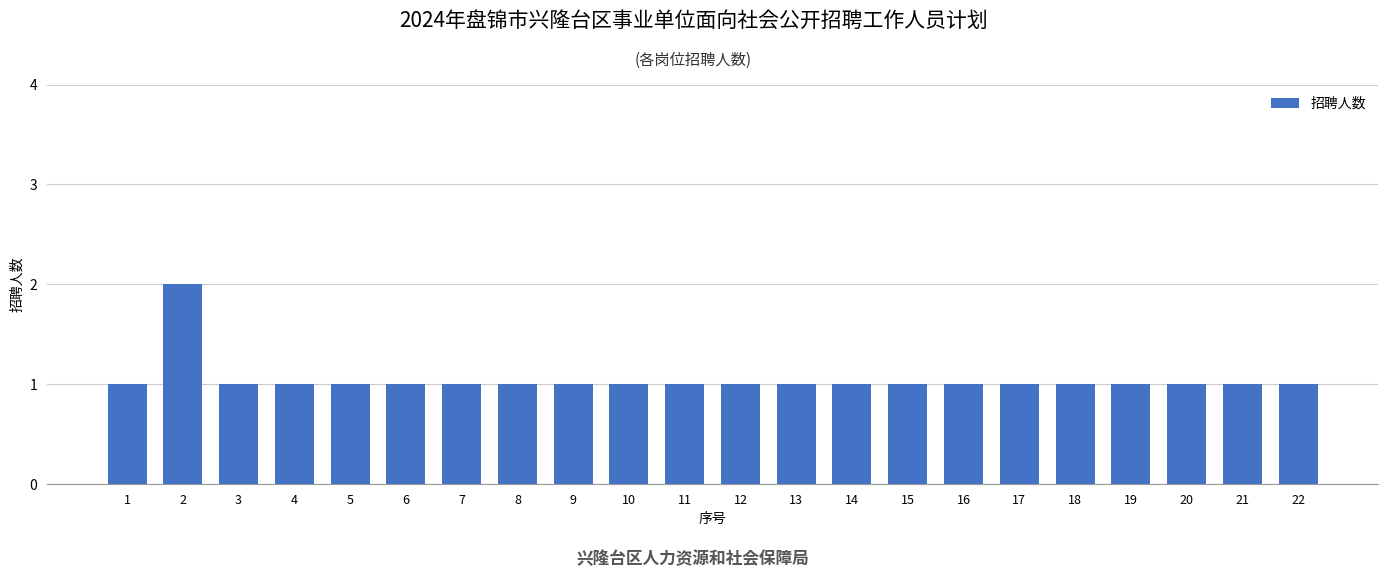

Reading left to right, list all the values displayed in this chart.

1=1	2=2	3=1	4=1	5=1	6=1	7=1	8=1	9=1	10=1	11=1	12=1	13=1	14=1	15=1	16=1	17=1	18=1	19=1	20=1	21=1	22=1